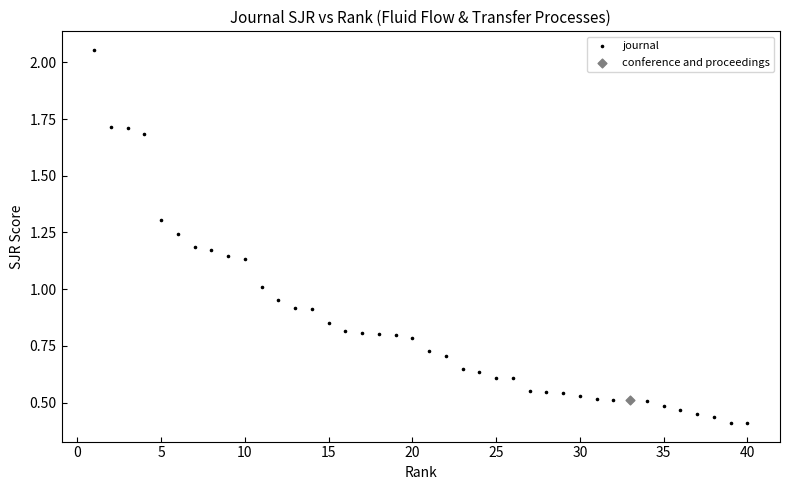

What are all the series names shown in the legend?

journal, conference and proceedings